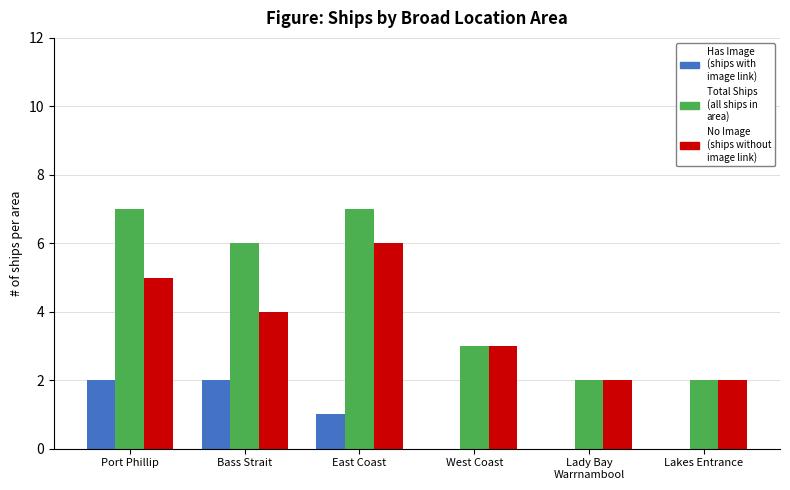

What is the spread (max minus min) of values at West Coast?

3